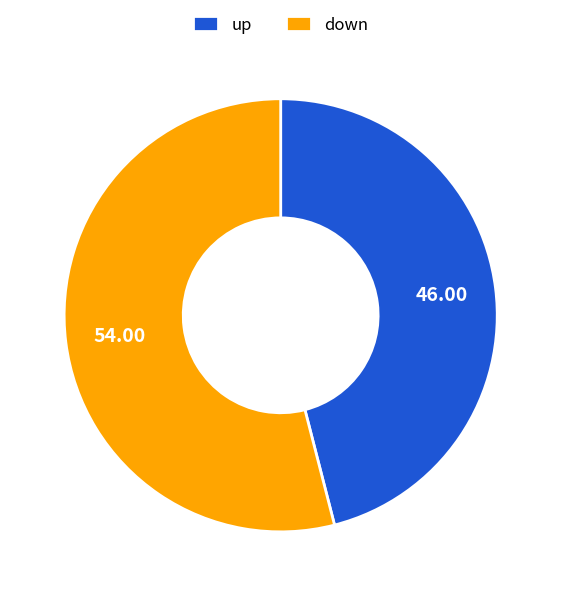

Count the number of slices in the pie.

2